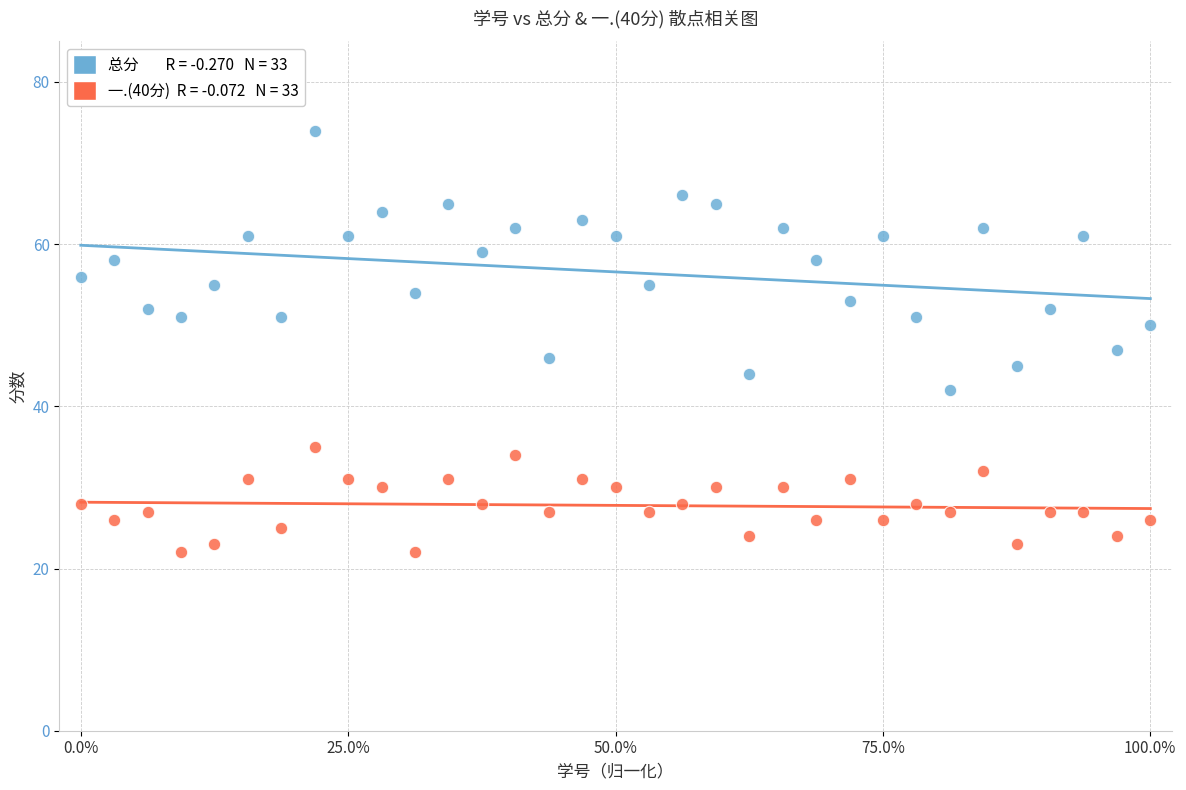

Across all data points, what is the range of Y values (max minus min)?

52